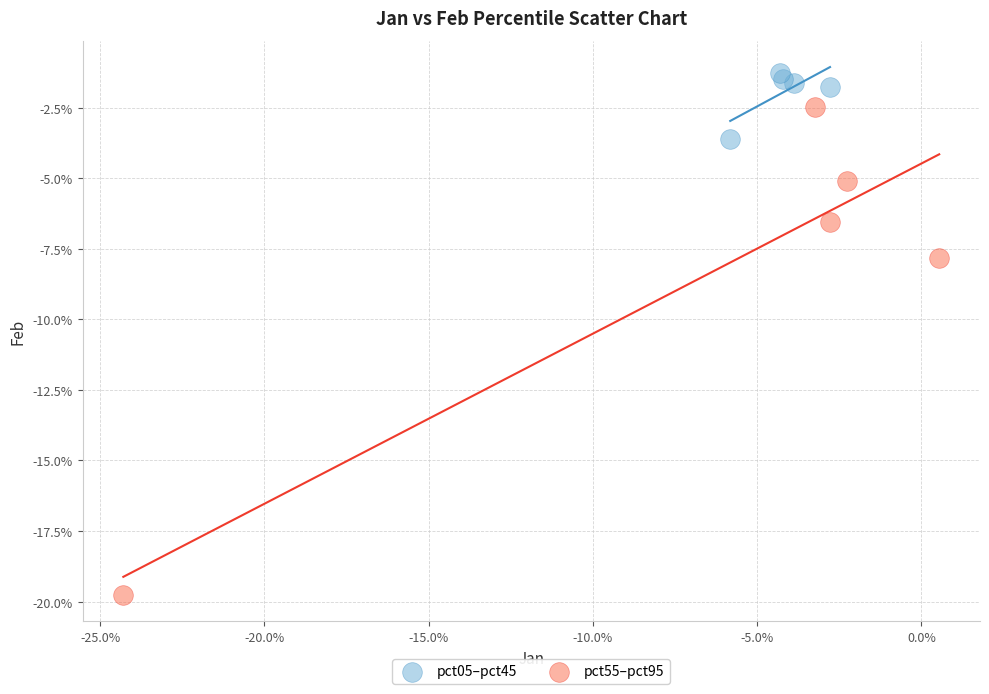

Which series reaches the minimum Y coordinate?

pct55–pct95